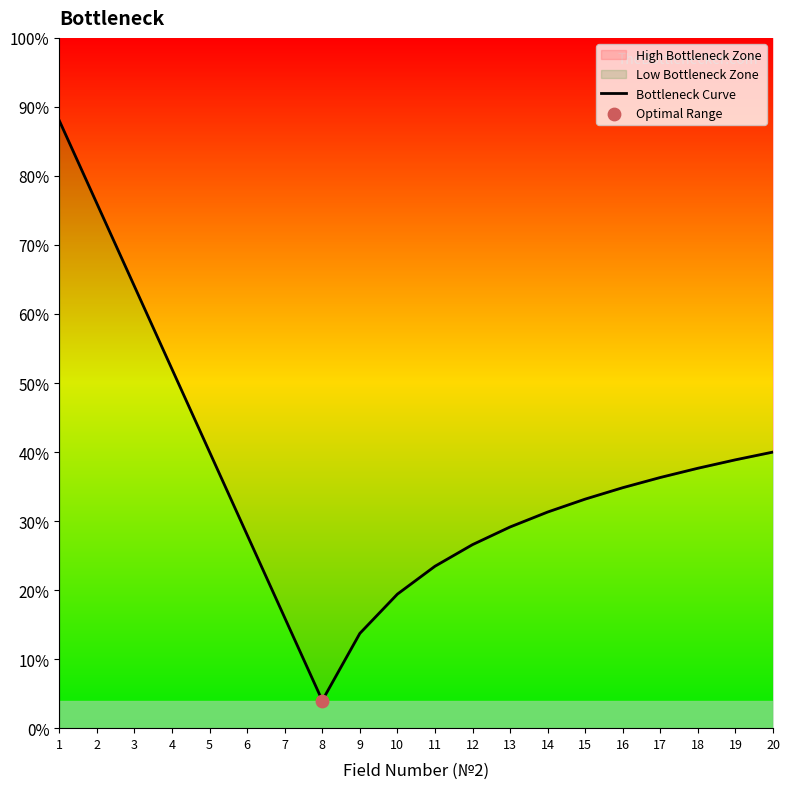

Approximately how many times larger is the value at 12 compared to 14?

0.8